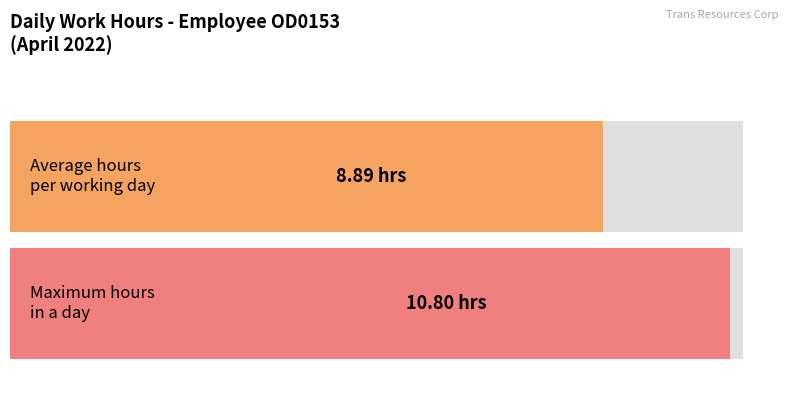

The chart shows a value of 3.9 at 12. True or false?

False